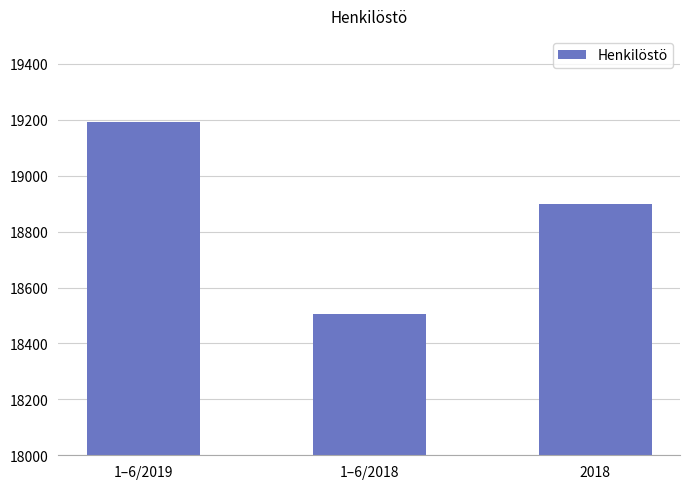

Reading left to right, transcribe all the data shown in this chart.

19193	18506	18899